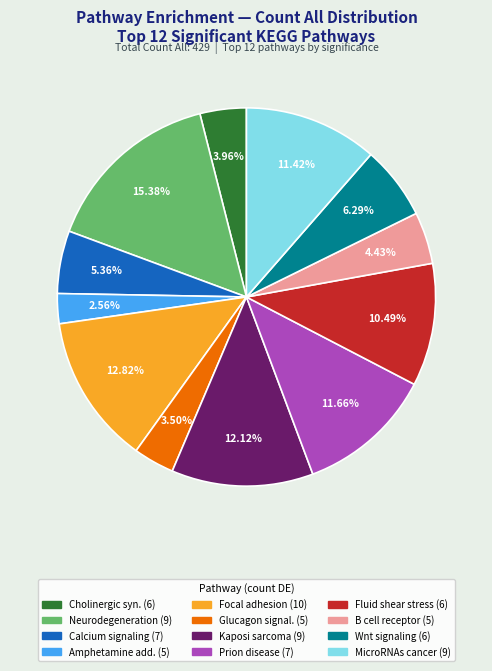

Is there a majority slice in this chart?

No